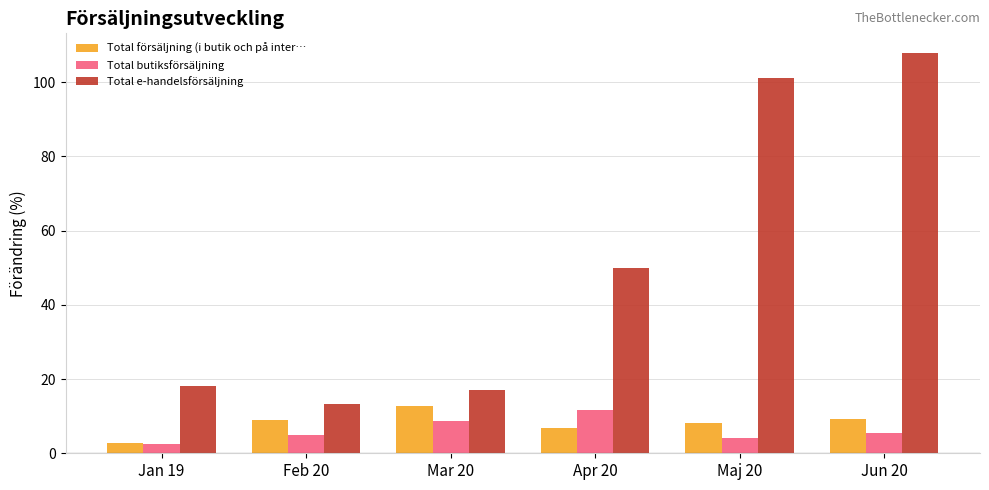

Which series has the largest range (max minus min)?

Total e-handelsförsäljning